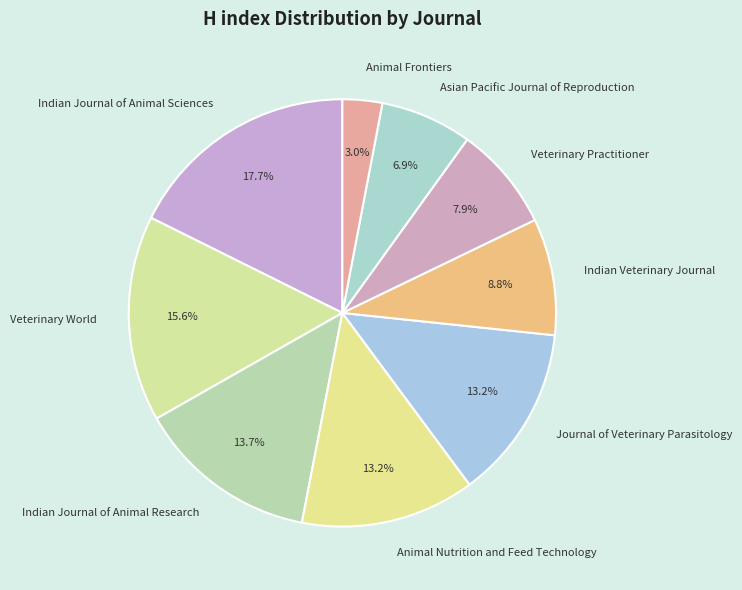

To the nearest percent, what is the difference between the Animal Frontiers and Indian Journal of Animal Research slice percentages?

11%